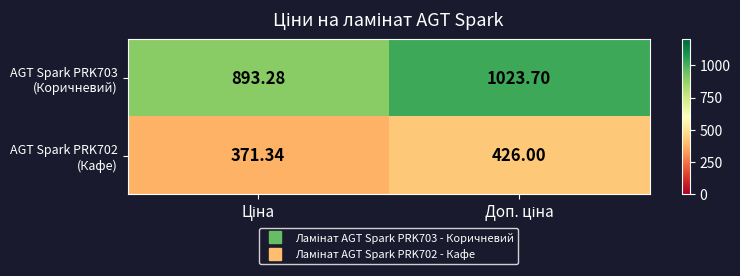

Count the number of categories in the chart.

2